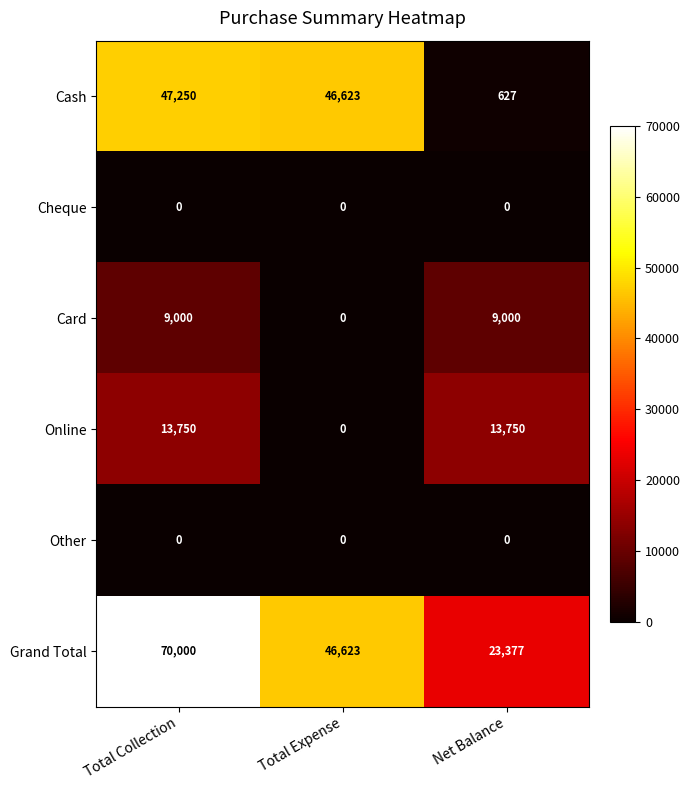

Reading right to left, list all the values displayed in this chart.

Cash: 627	46623	47250
Cheque: 0	0	0
Card: 9000	0	9000
Online: 13750	0	13750
Other: 0	0	0
Grand Total: 23377	46623	70000